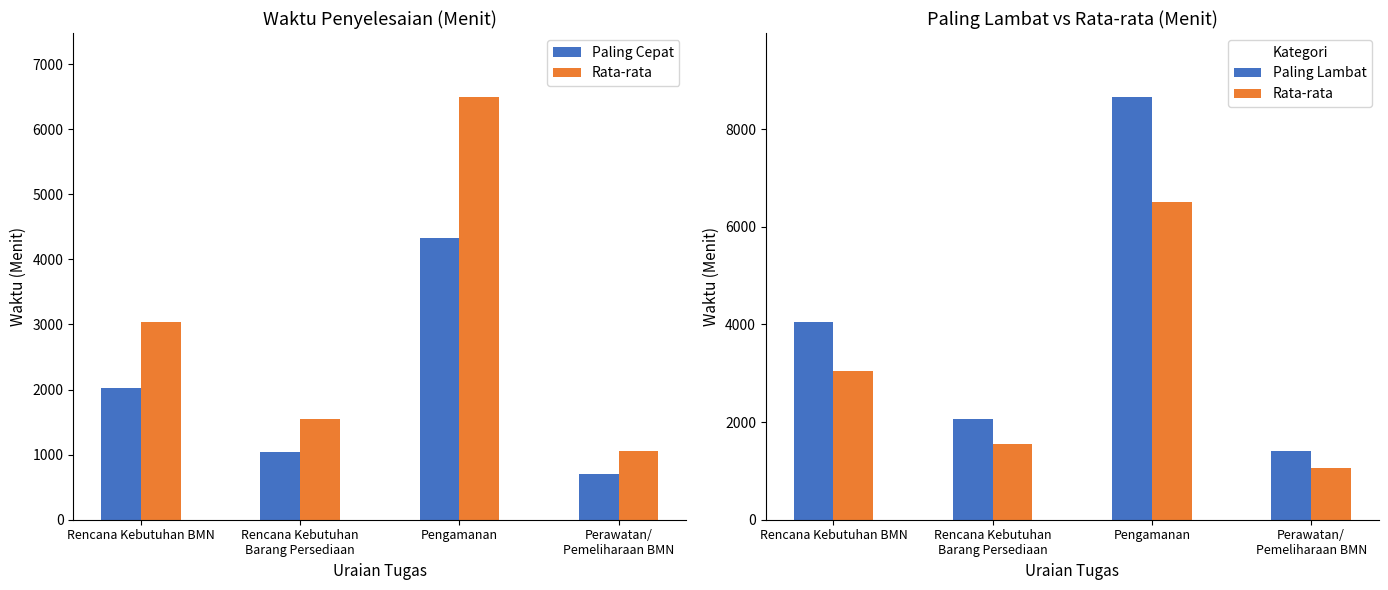

Where does the Paling Lambat series first go above 4050?

Pengamanan